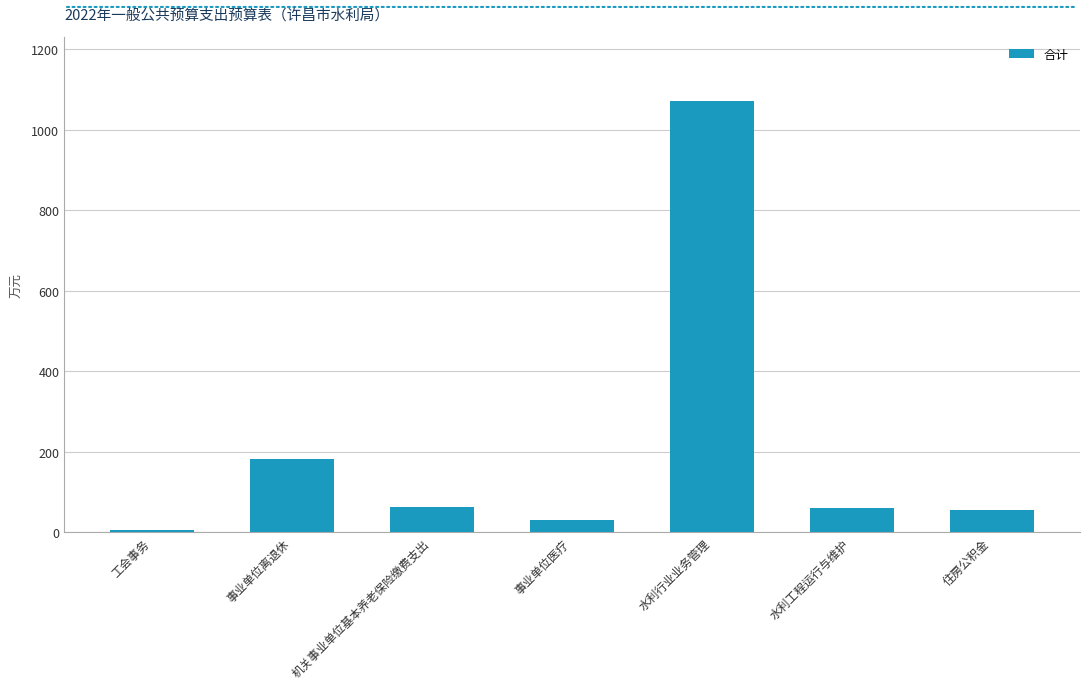

Where is the data nearest to the value 538?

事业单位离退休